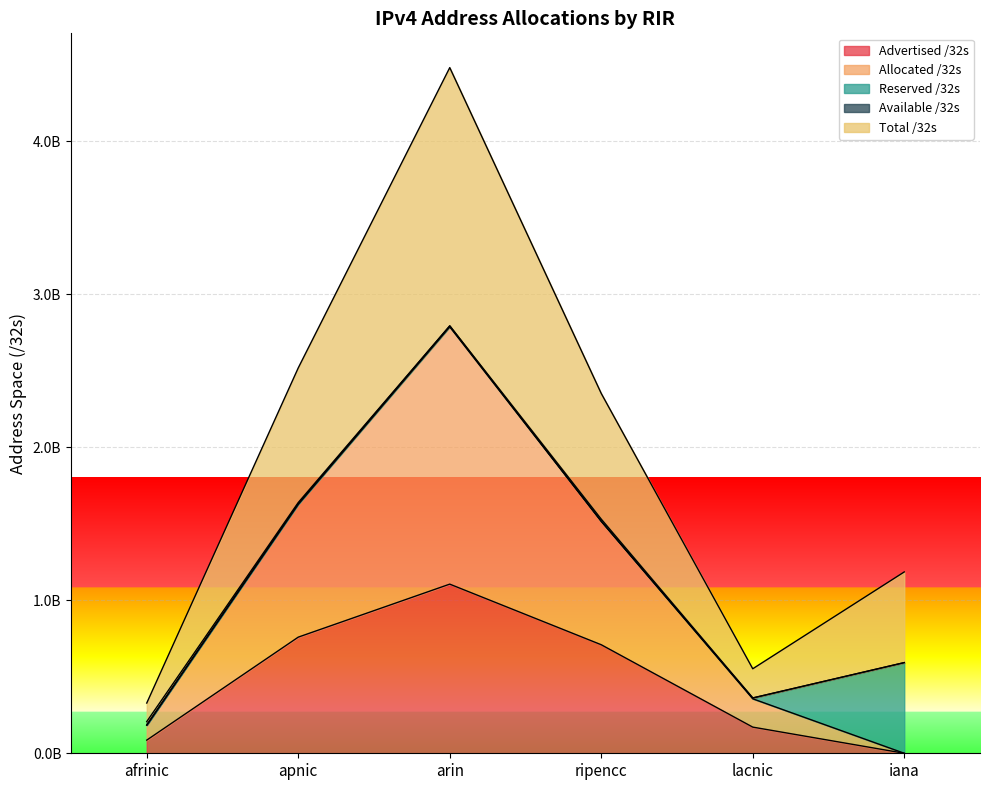

What is the difference between the maximum and minimum values in the Advertised /32s series?

1105843040